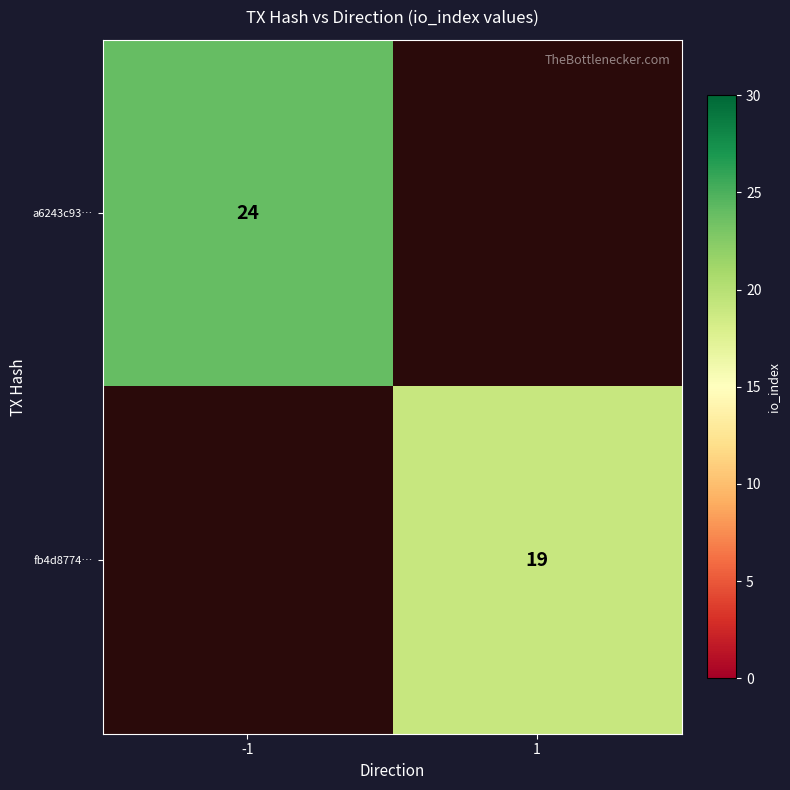

At how many categories does at least one series exceed 19?

1